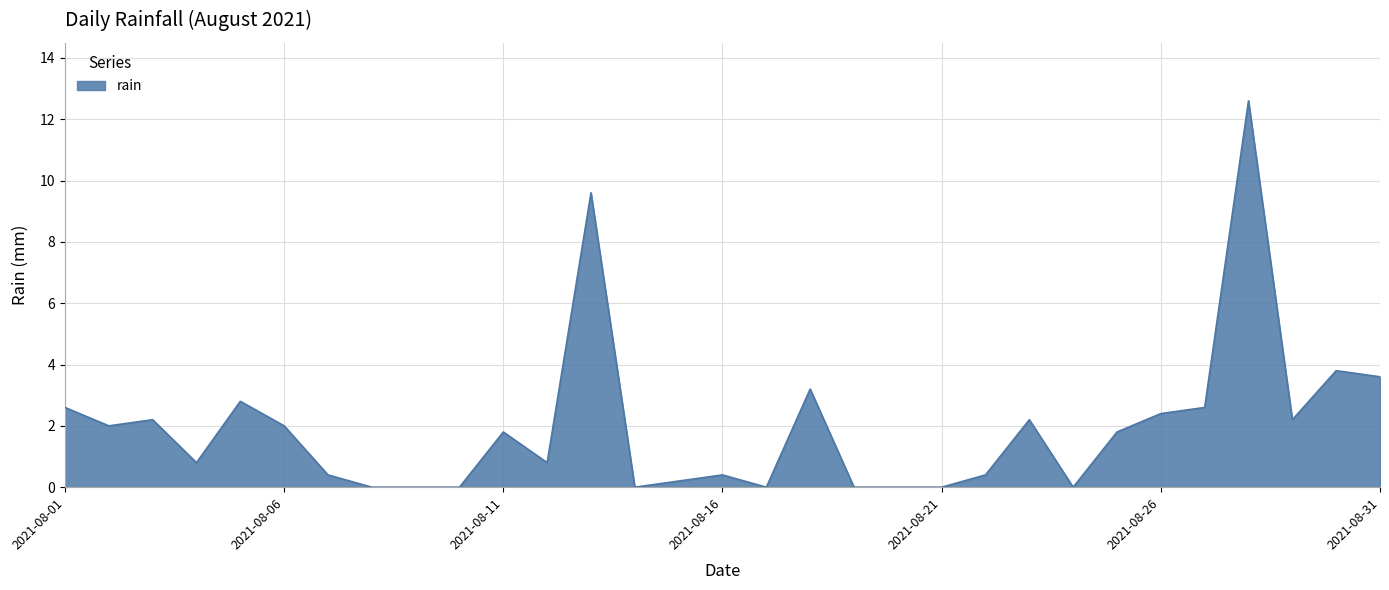

What is the greatest value displayed?

12.6